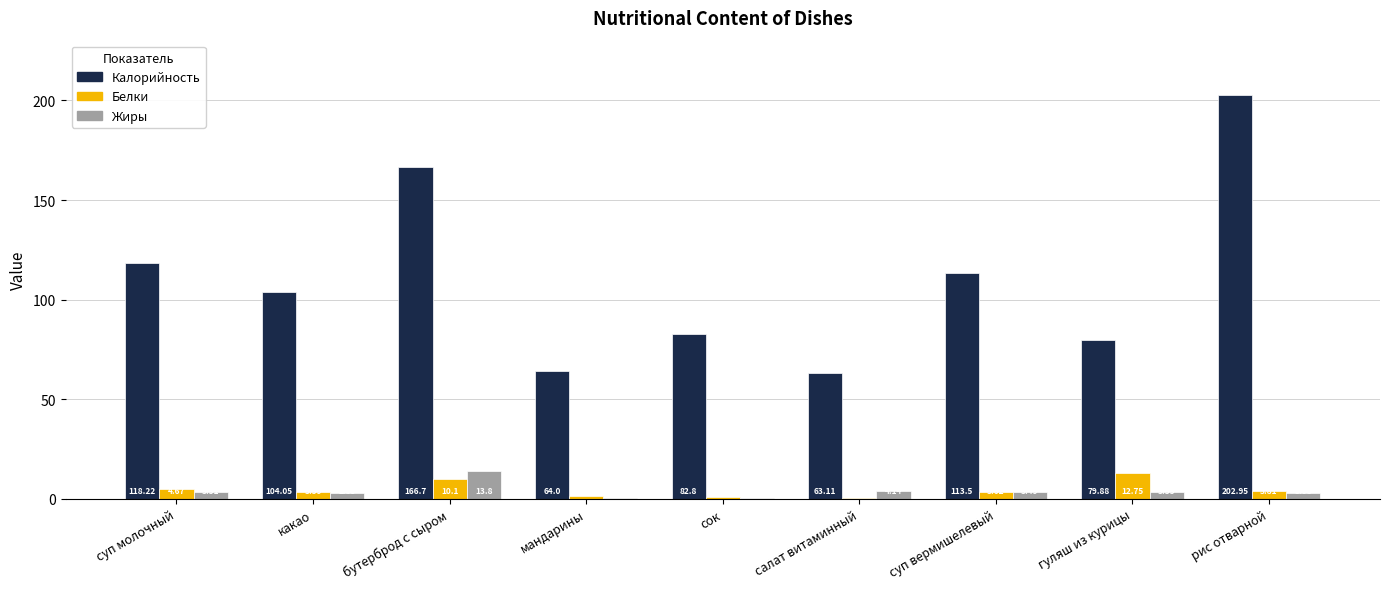

Which series changed the most between какао and салат витаминный?

Калорийность